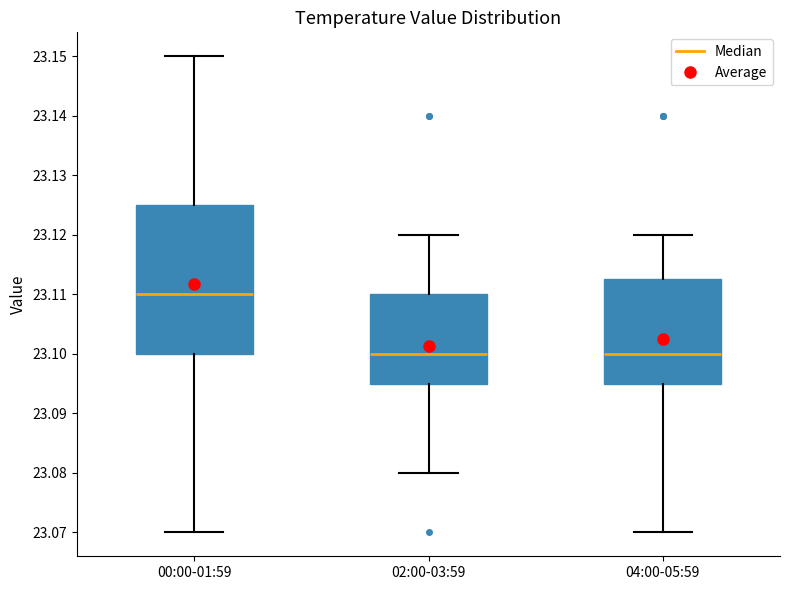

Which box is the tallest, from its lower edge to its upper edge?

00:00-01:59